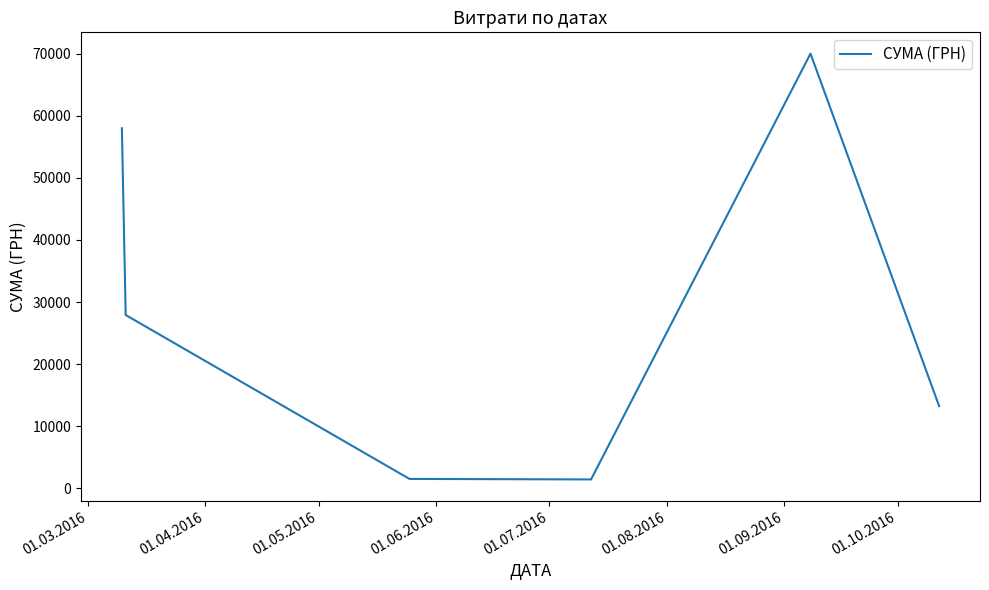

True or false: the data has more than 2 interior local peaks.

False